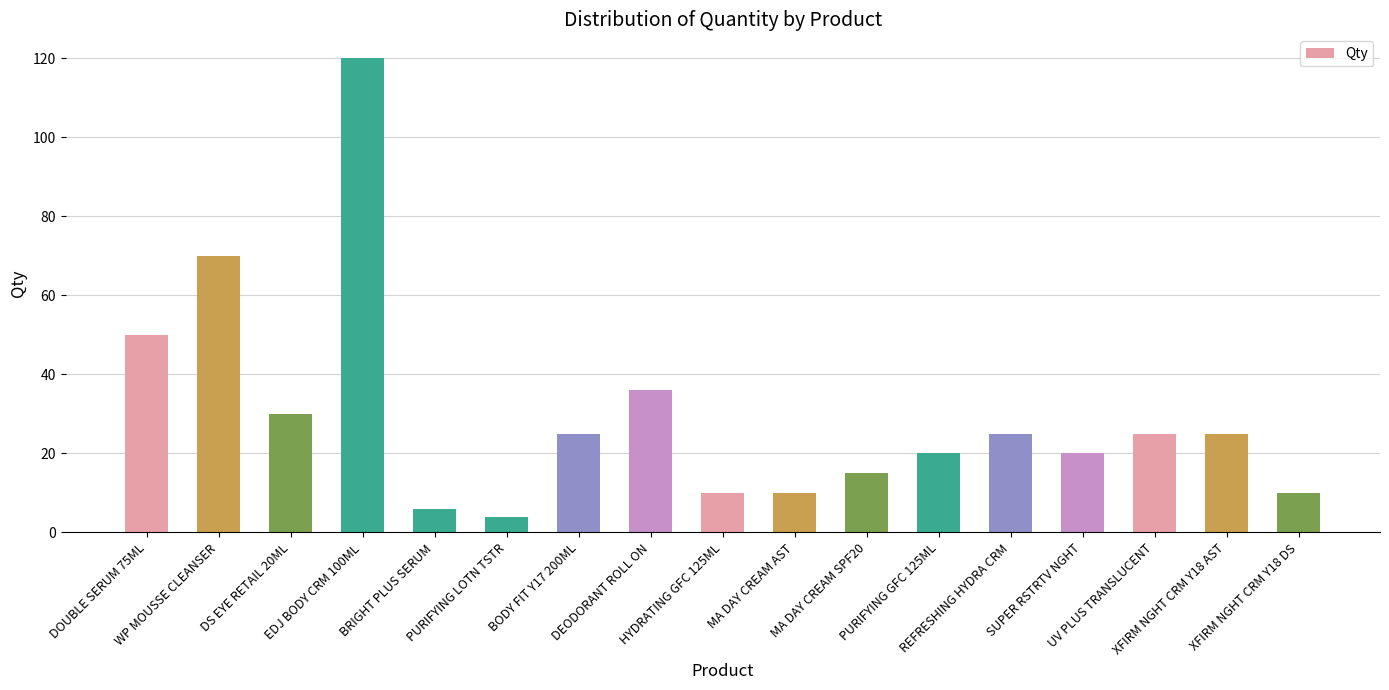

Does the chart contain any negative values?

No